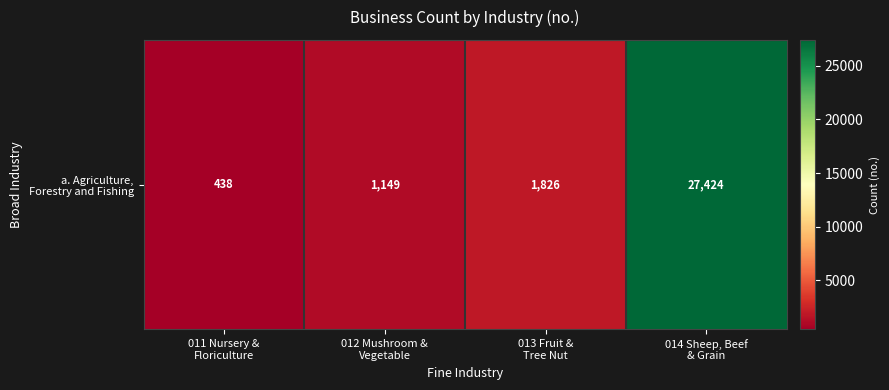

What is the change in value from 012 Mushroom &
Vegetable to 014 Sheep, Beef
& Grain?

+26275